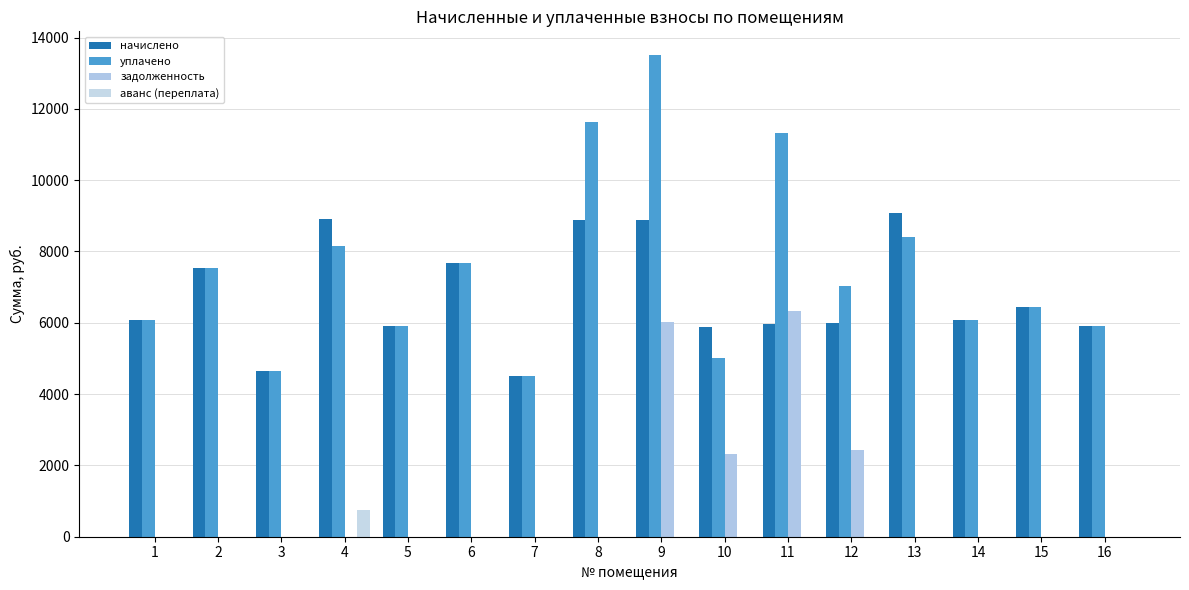

What is the maximum value shown in the chart?

13500.0